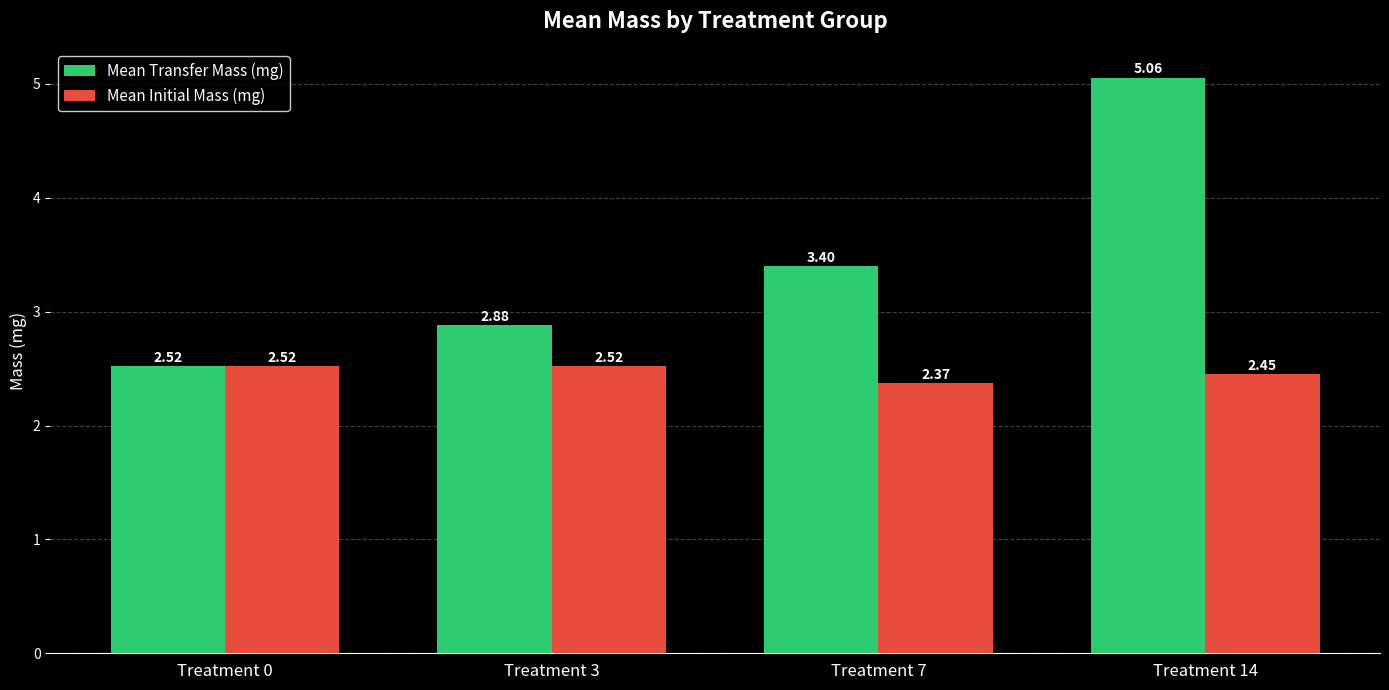

Is it true that Mean Initial Mass (mg) equals 0.7 at Treatment 0?

False